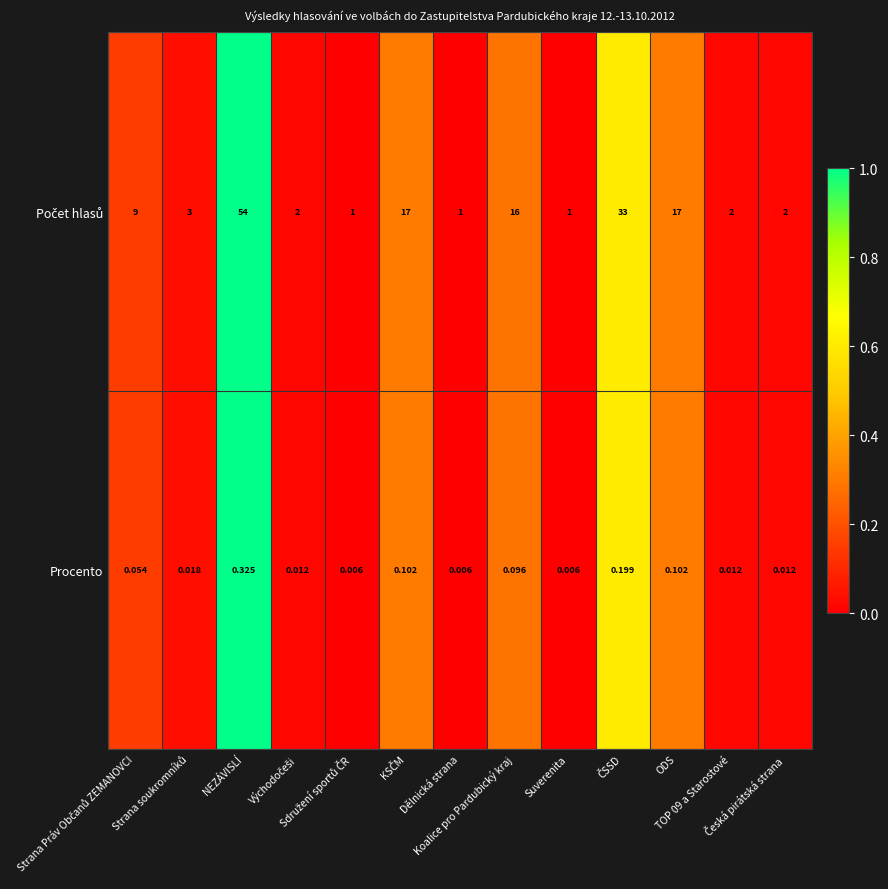

How many distinct data groups are displayed?

2